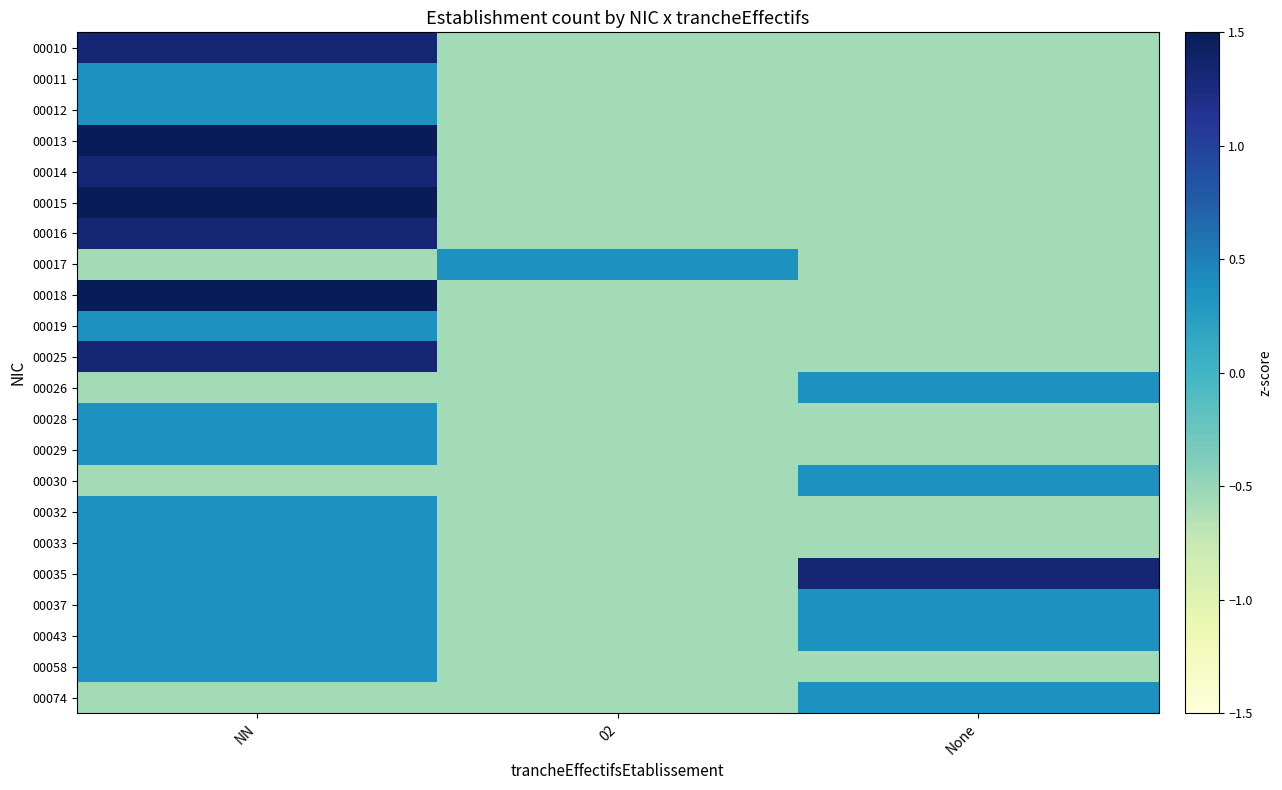

List the series in order of their peak value, lowest first.

00011, 00012, 00017, 00019, 00026, 00028, 00029, 00030, 00032, 00033, 00037, 00043, 00058, 00074, 00010, 00014, 00016, 00025, 00035, 00018, 00013, 00015